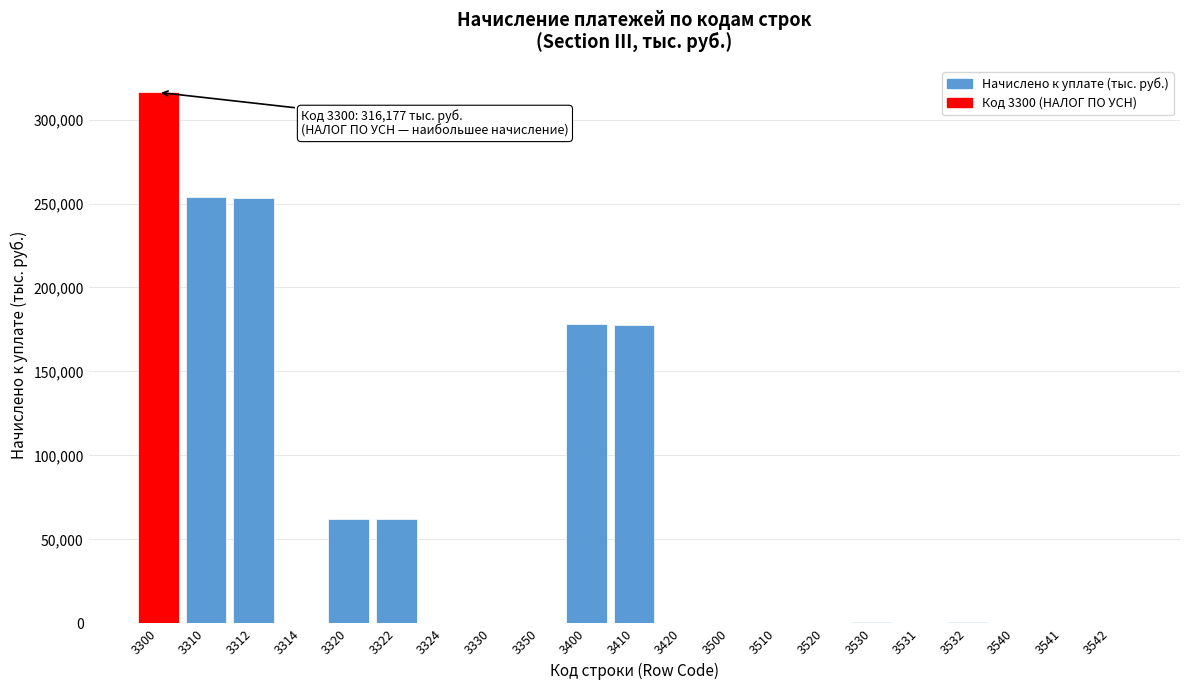

What is the sum of all values?

1306026